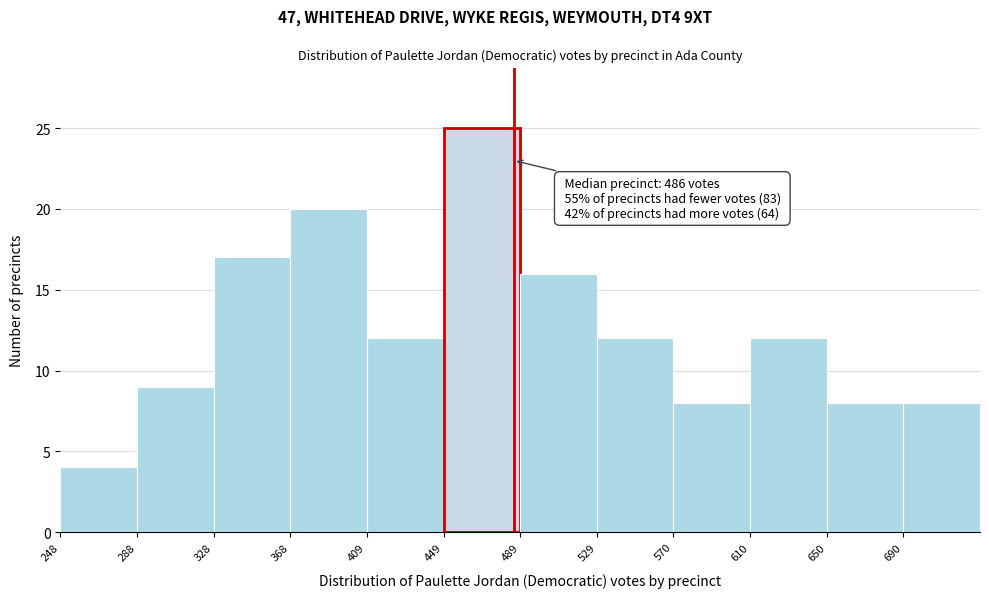

Which range on the x-axis has the tallest bar?

450 to 490